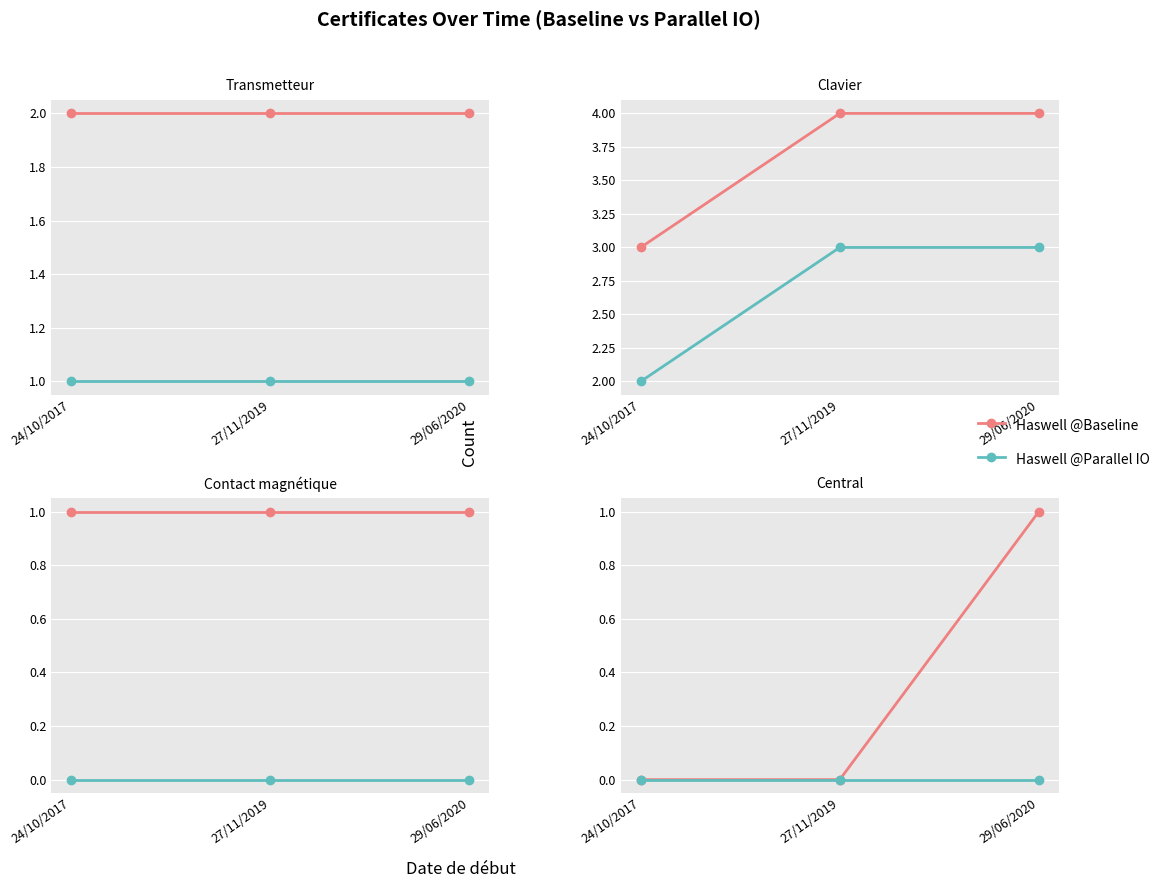

Which series has the largest range (max minus min)?

Haswell @Baseline